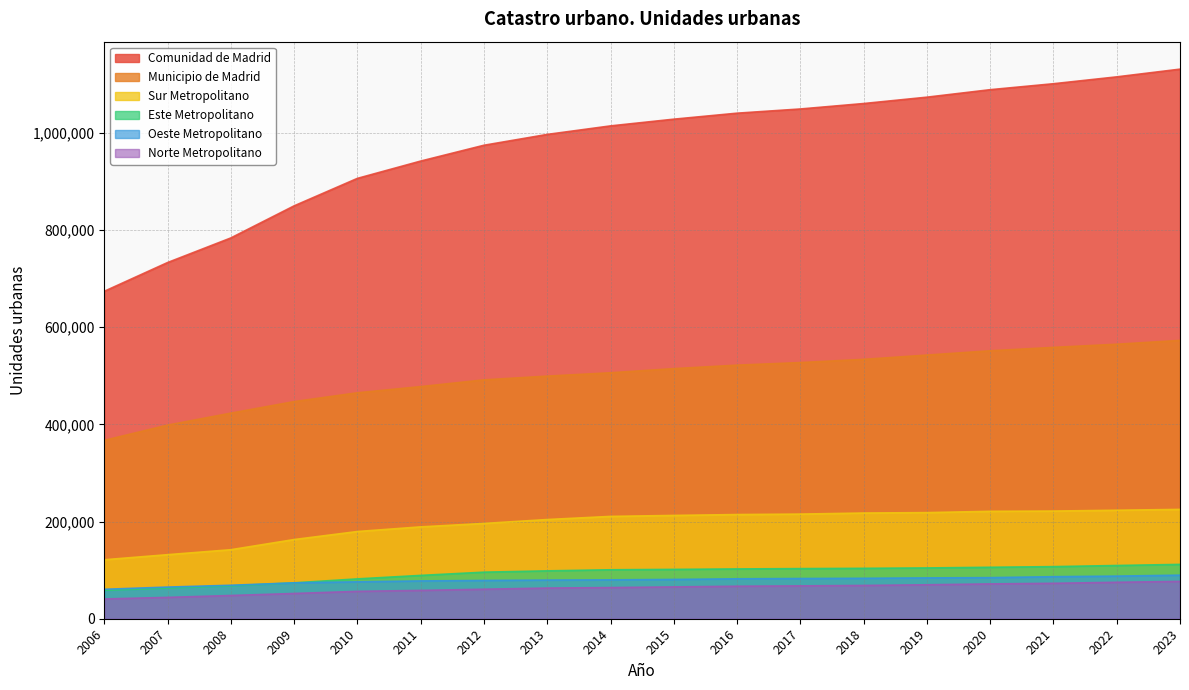

What is the smallest value displayed?

40688